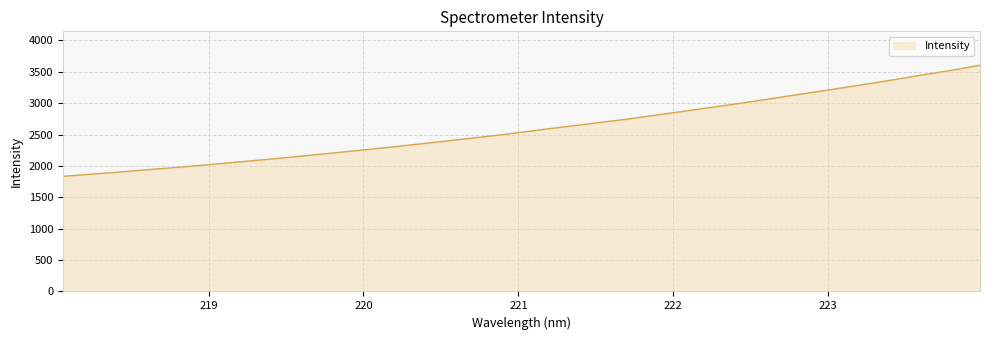

Count the number of categories in the chart.

32